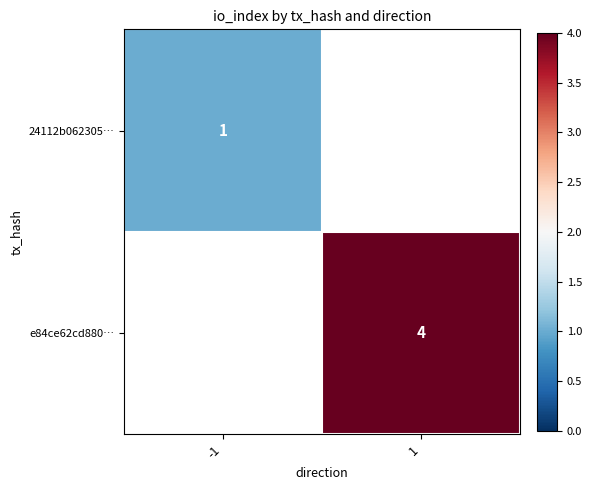

Is the value of e84ce62cd880… at 1 greater than the value of 24112b062305… at -1?

Yes